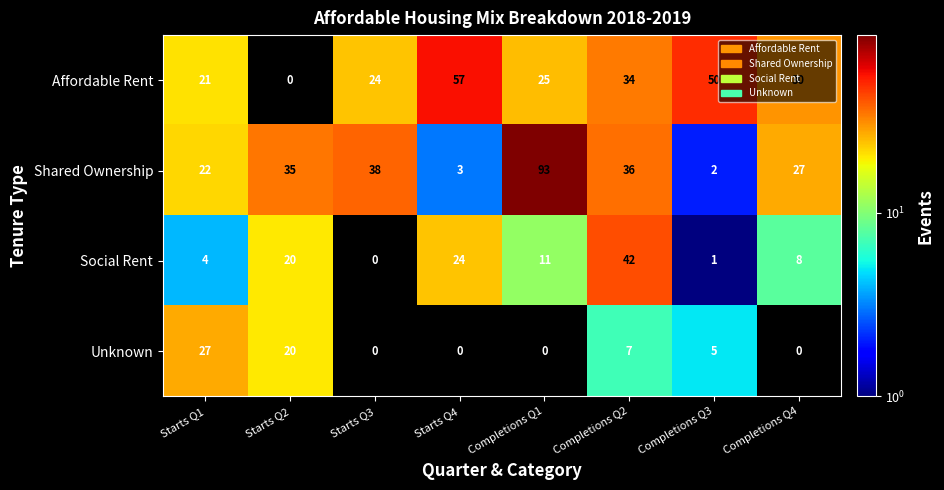

What is the approximate value of Social Rent at Starts Q2, to the nearest 5?

20